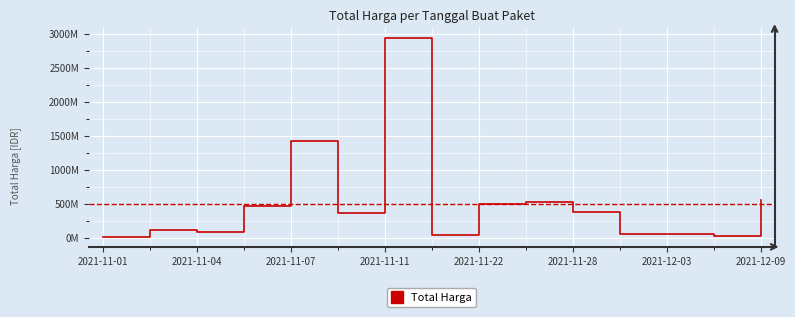

Does the chart display data point markers on the line(s)?

No